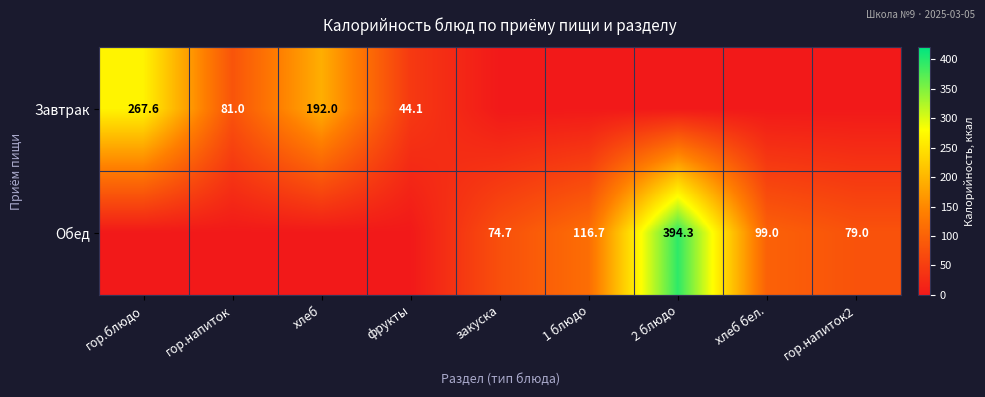

The Завтрак series shows 192.0 at хлеб. True or false?

True